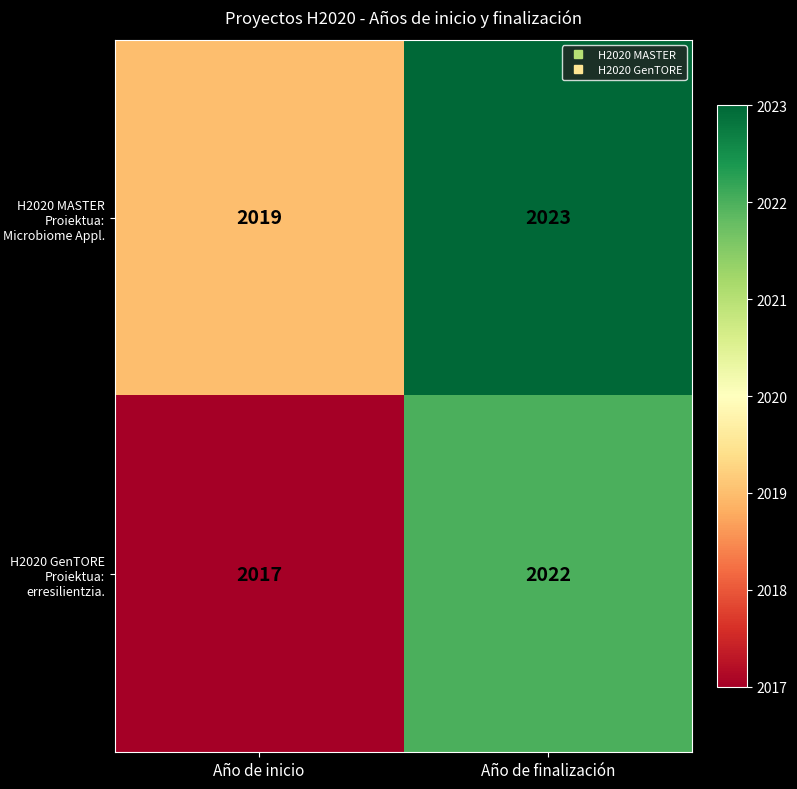

The H2020 MASTER Proiektua: Microbiome Appl. series shows 2019 at Año de inicio. True or false?

True